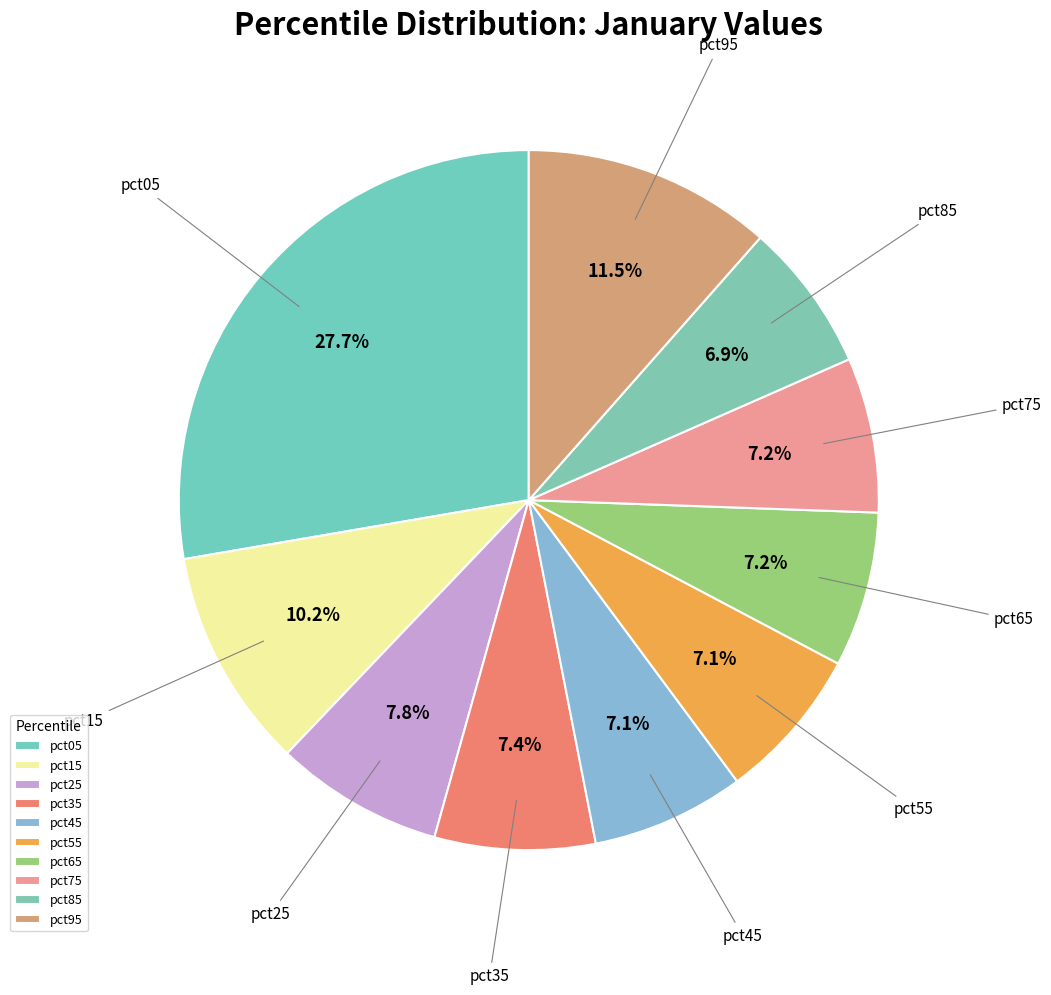

Is the sum of pct65 and pct95 greater than half?

No